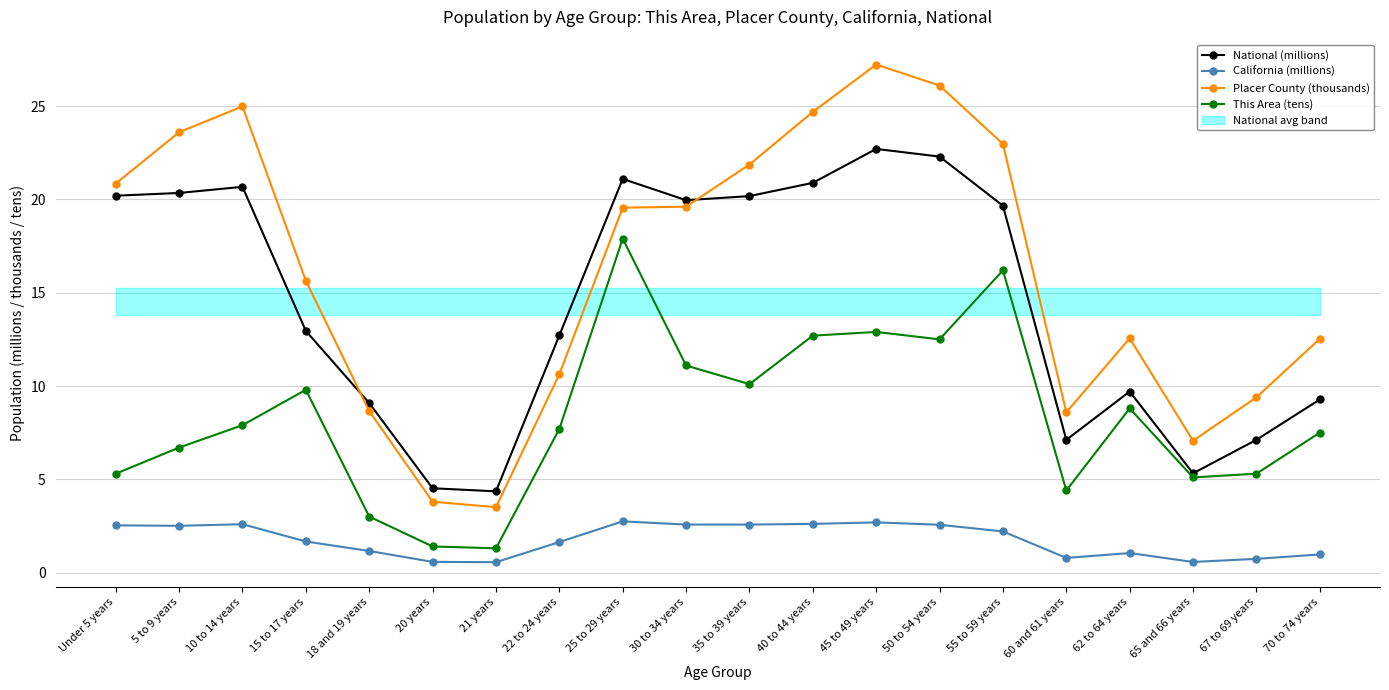

At which category does Placer County (thousands) reach its first local peak?

10 to 14 years